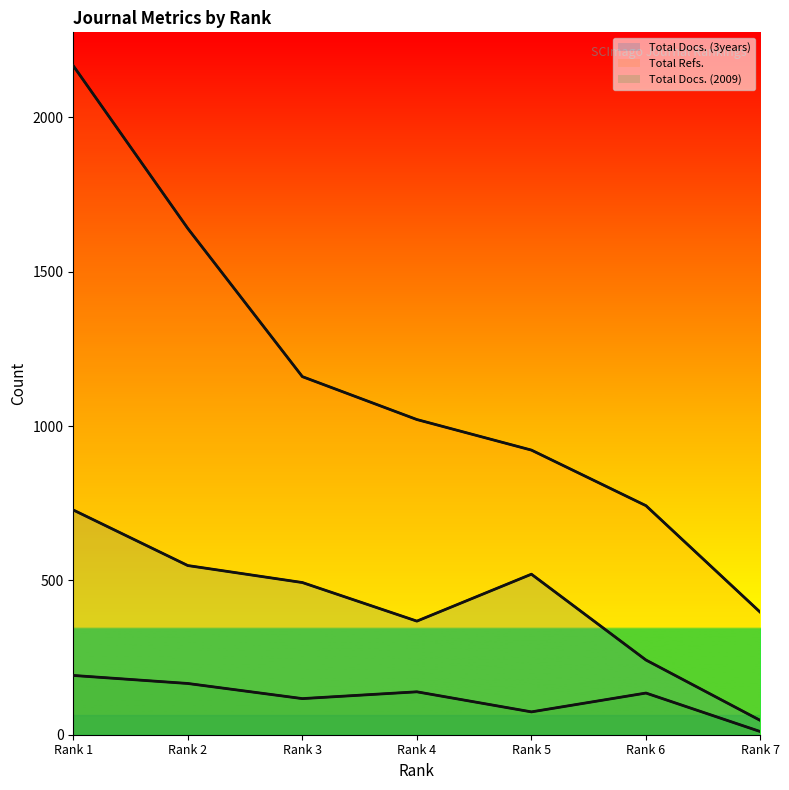

Which series has the largest total across all categories?

Total Refs.